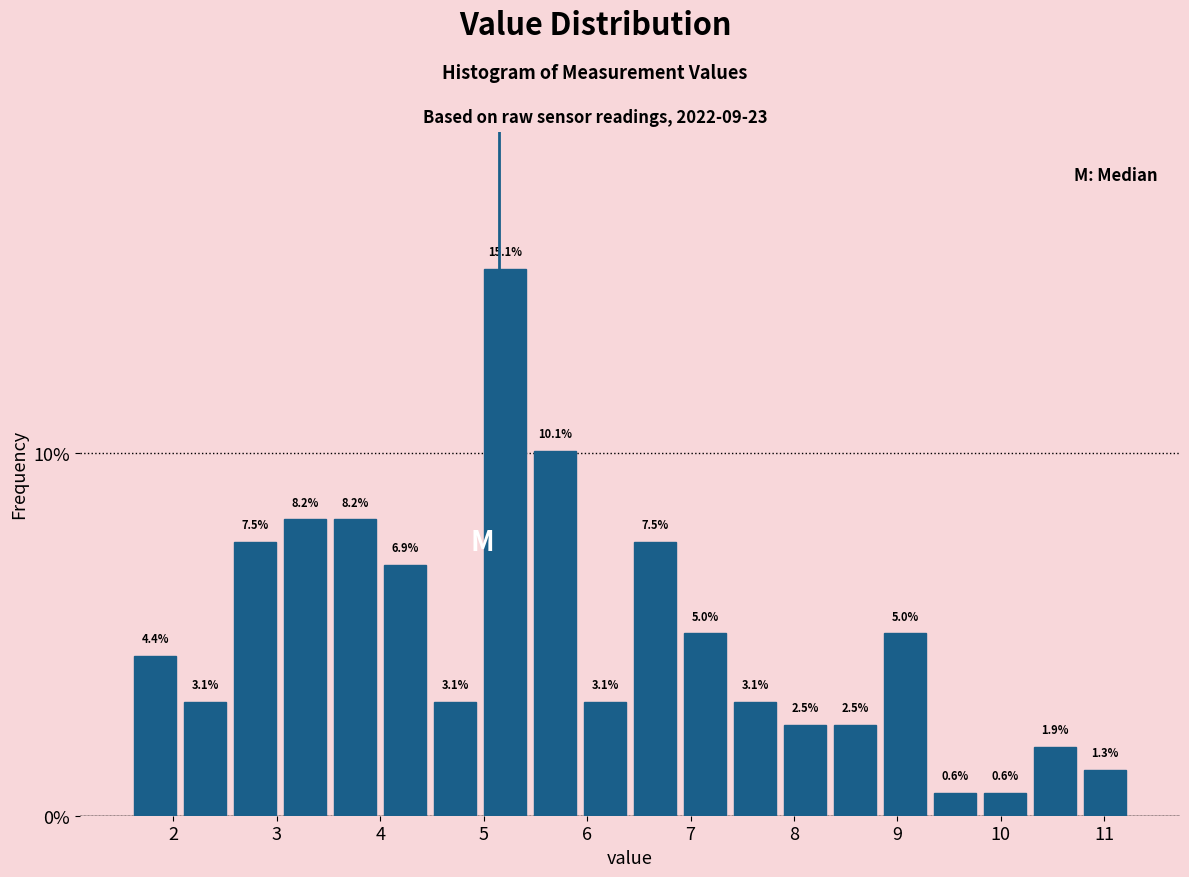

Reading left to right, transcribe this chart: for each bar, give the range it covers on the x-axis and its height. The bar edges are not printed on the chart, so give them approximately, as read against the axis.

1.6 to 2.1: 4.4
2.1 to 2.5: 3.1
2.5 to 3.0: 7.5
3.0 to 3.5: 8.2
3.5 to 4.0: 8.2
4.0 to 4.5: 6.9
4.5 to 5.0: 3.1
5.0 to 5.4: 15.1
5.4 to 5.9: 10.1
5.9 to 6.4: 3.1
6.4 to 6.9: 7.5
6.9 to 7.4: 5.0
7.4 to 7.9: 3.1
7.9 to 8.3: 2.5
8.3 to 8.8: 2.5
8.8 to 9.3: 5.0
9.3 to 9.8: 0.6
9.8 to 10.3: 0.6
10.3 to 10.8: 1.9
10.8 to 11.3: 1.3